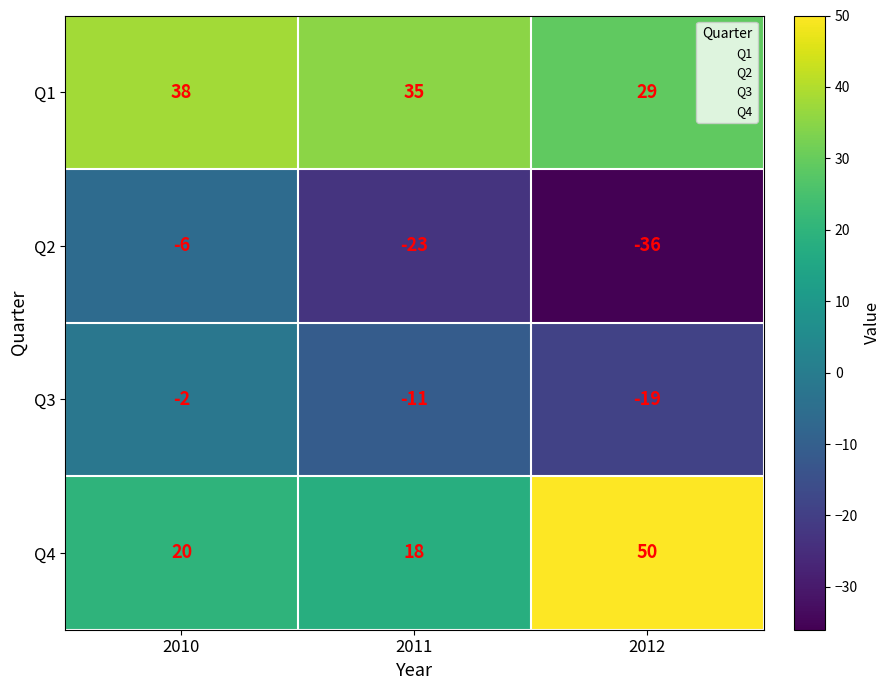

How many Q1 values are between 29 and 38?

3